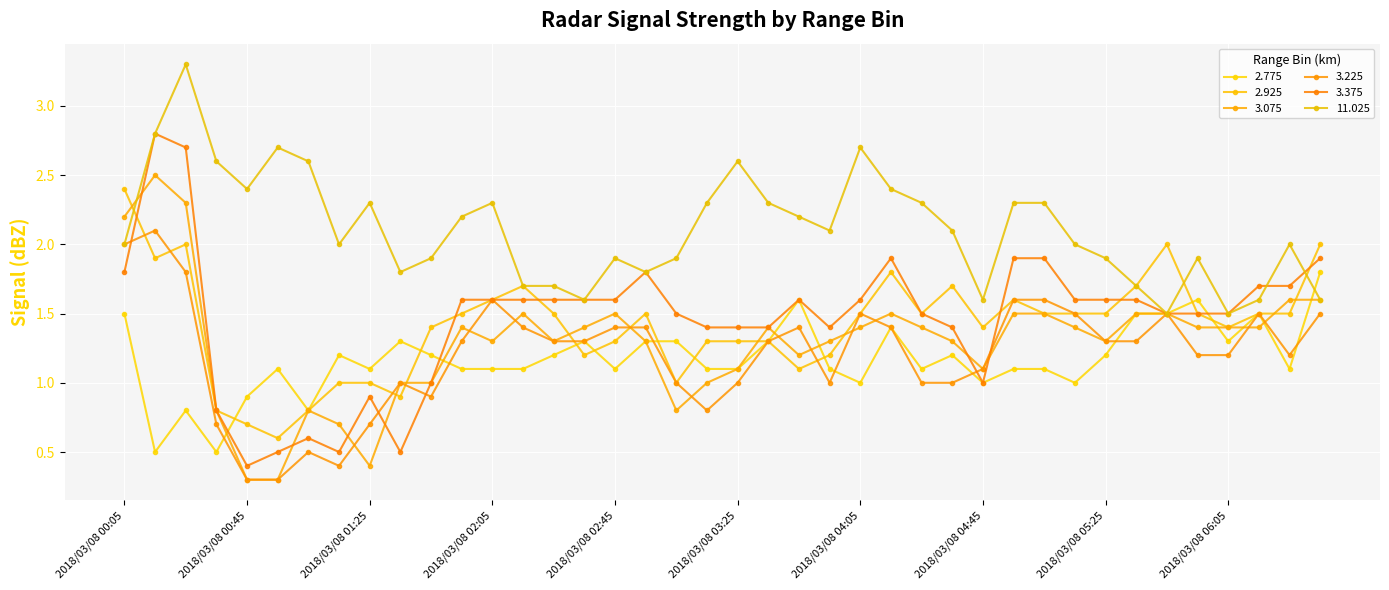

At how many categories does at least one series exceed 2?

21